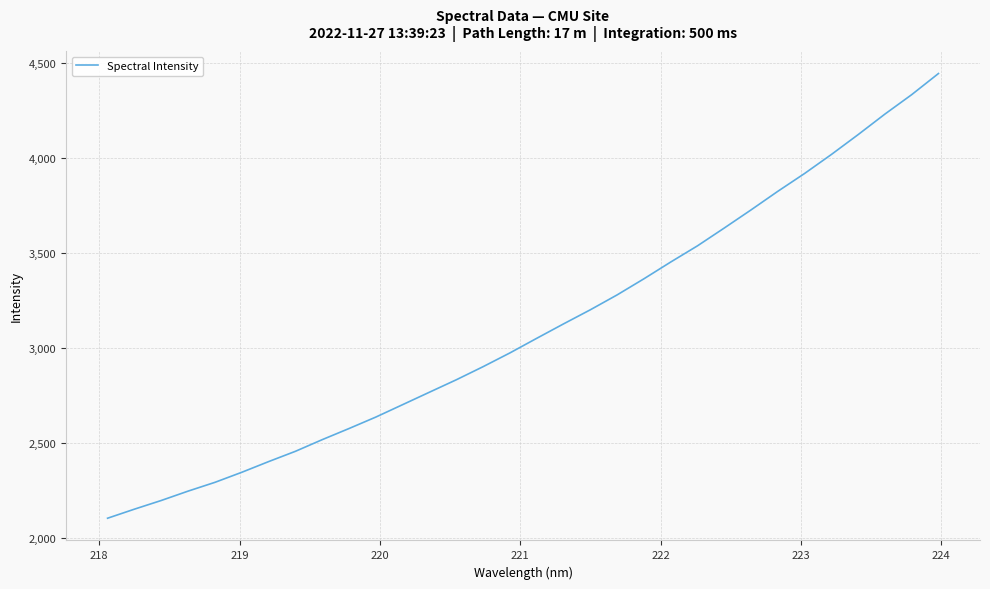

True or false: the data has more than 0 interior local peaks.

False